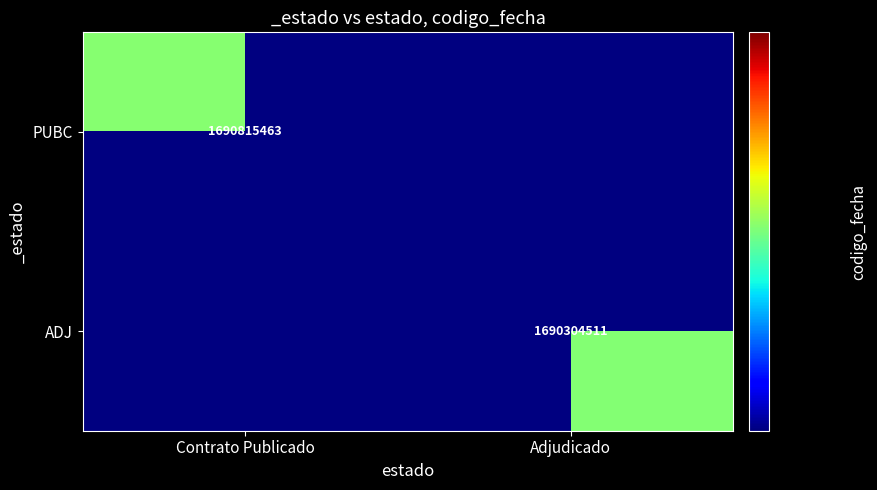

At how many categories does at least one series exceed 1690584067?

1